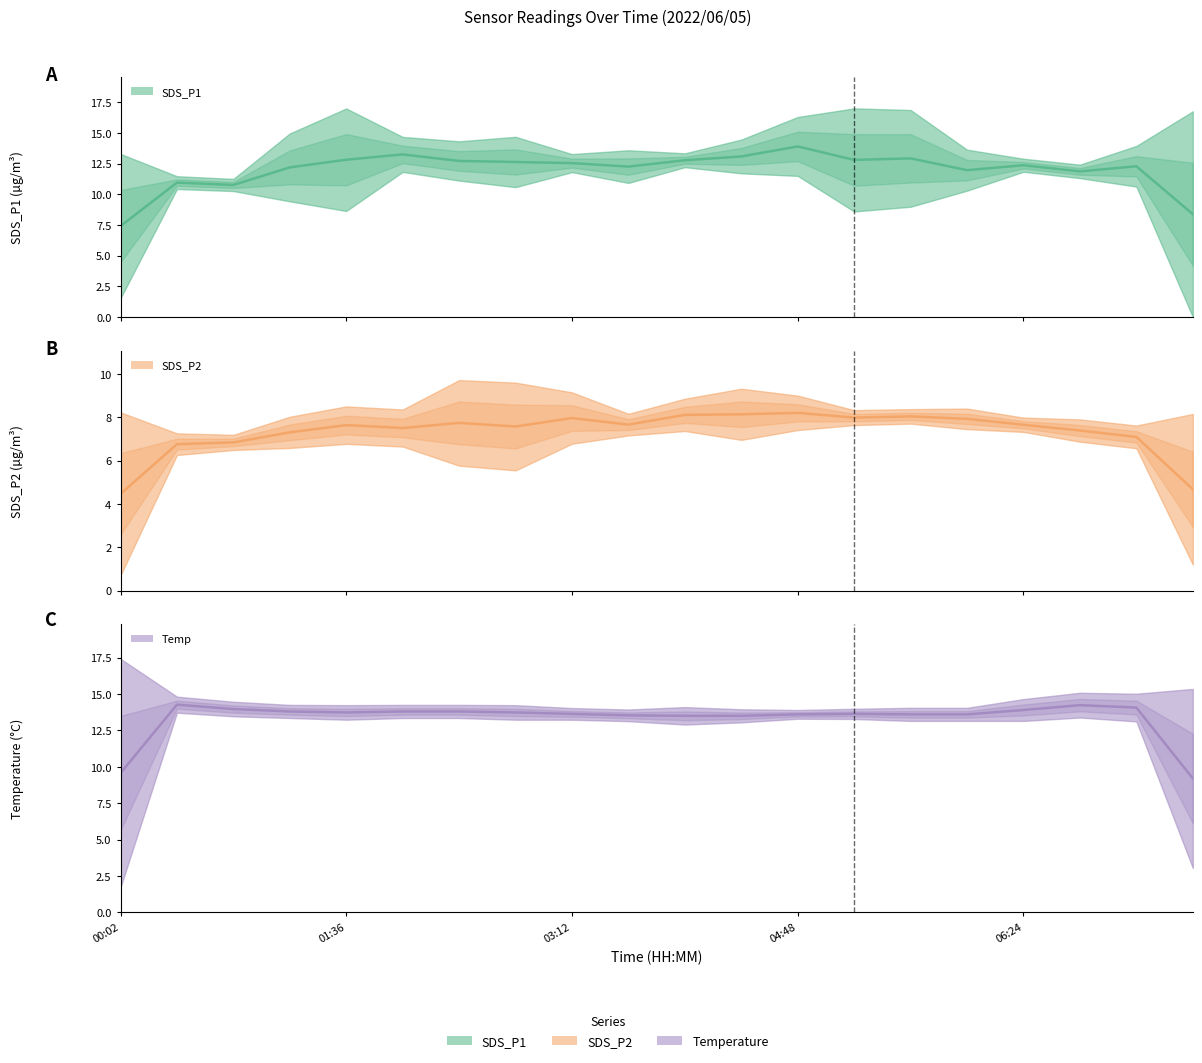

Reading left to right, extract all data points from this chart.

SDS_P1: 7.4	11.0	10.8	12.2	12.8	13.2	12.7	12.6	12.5	12.3	12.8	13.1	13.9	12.8	12.9	12.0	12.4	11.9	12.3	8.4
SDS_P2: 4.5	6.8	6.8	7.3	7.6	7.5	7.7	7.6	8.0	7.7	8.1	8.1	8.2	8.0	8.0	7.9	7.7	7.4	7.1	4.7
Temp: 9.6	14.3	14.0	13.8	13.7	13.8	13.8	13.7	13.6	13.5	13.5	13.5	13.6	13.6	13.6	13.6	13.9	14.2	14.1	9.2